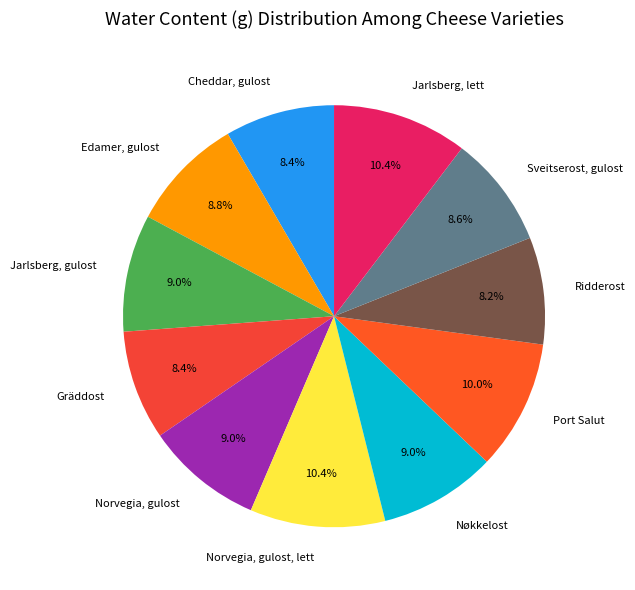

What percentage is the Jarlsberg, lett slice, to the nearest percent?

10%